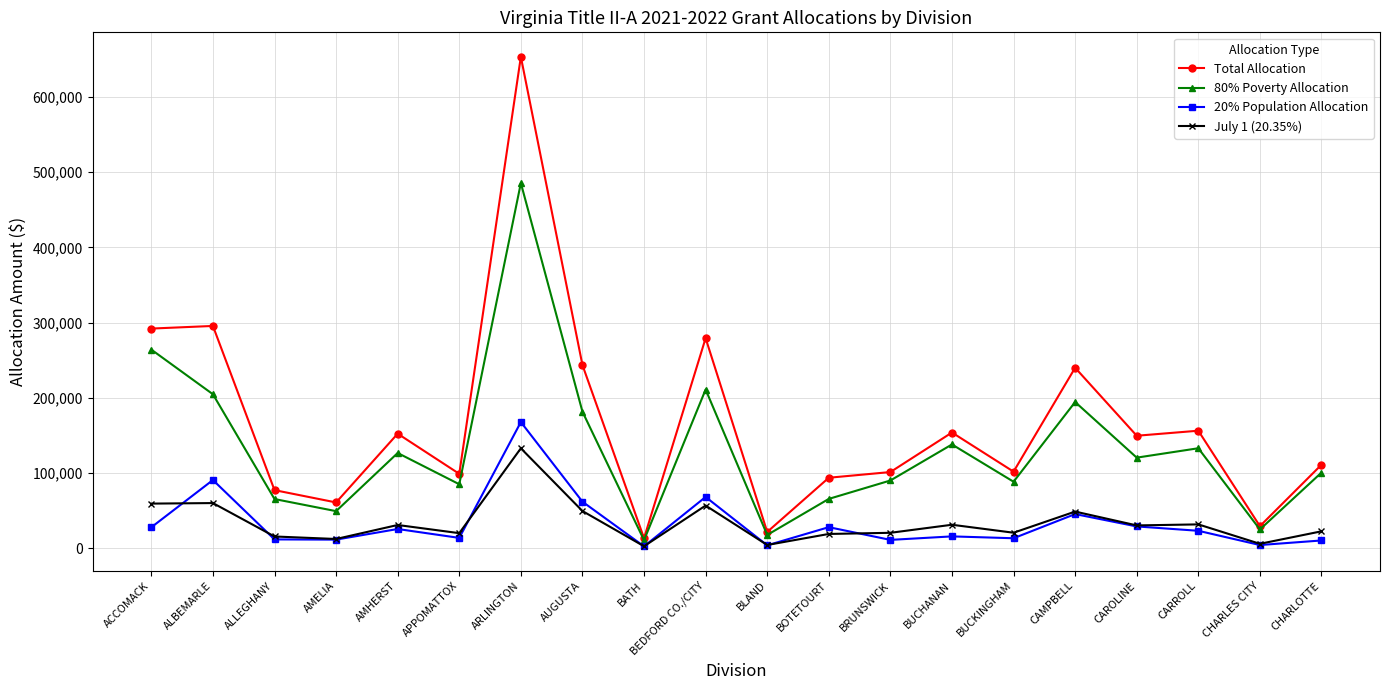

In 20% Population Allocation, how many points are lower than both neighbors (excluding endpoints)?

7